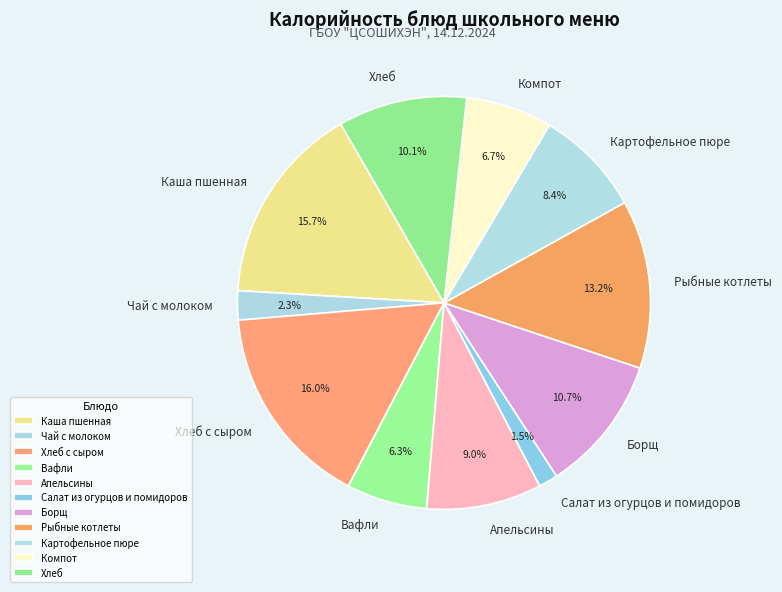

What percentage is the Хлеб с сыром slice, to the nearest percent?

16%